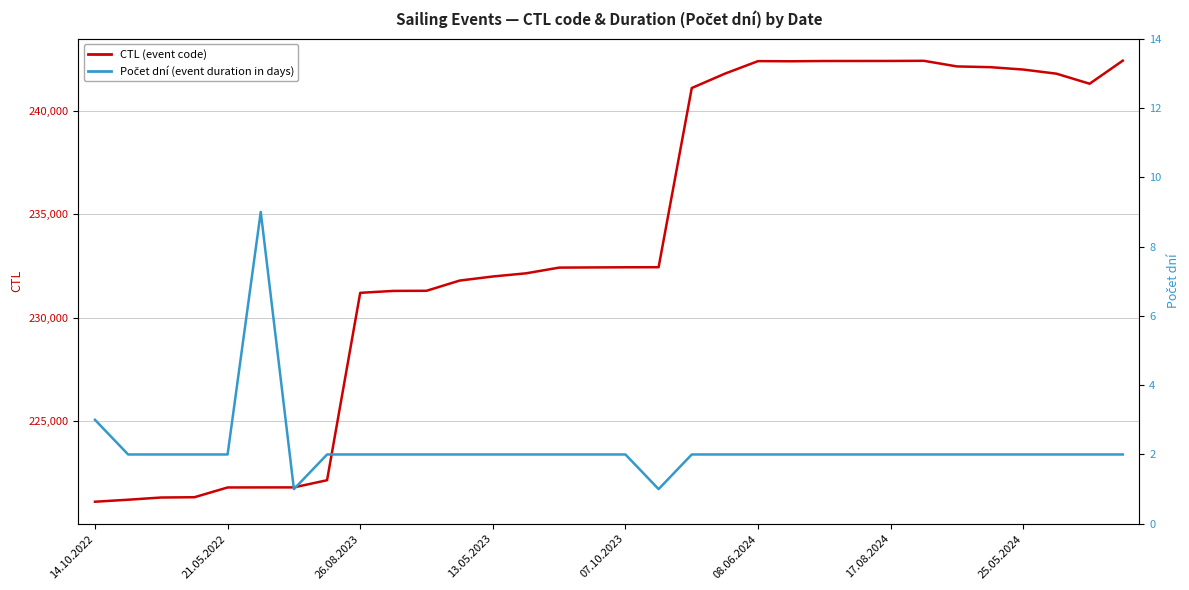

Between 13 and 12, which is larger?

13